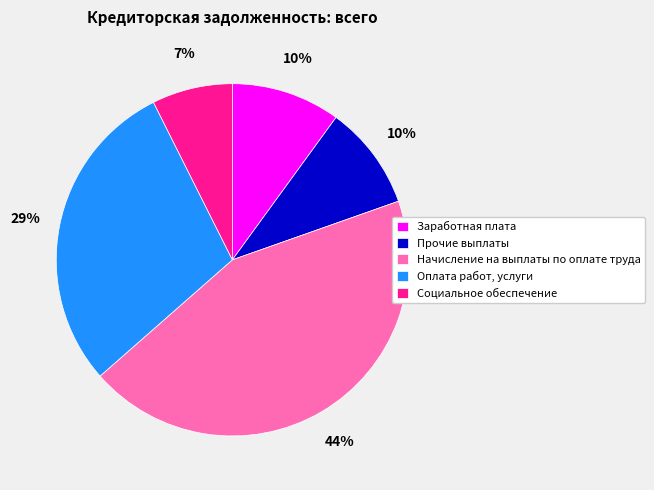

Is it true that Оплата работ, услуги is 42% of the pie?

False